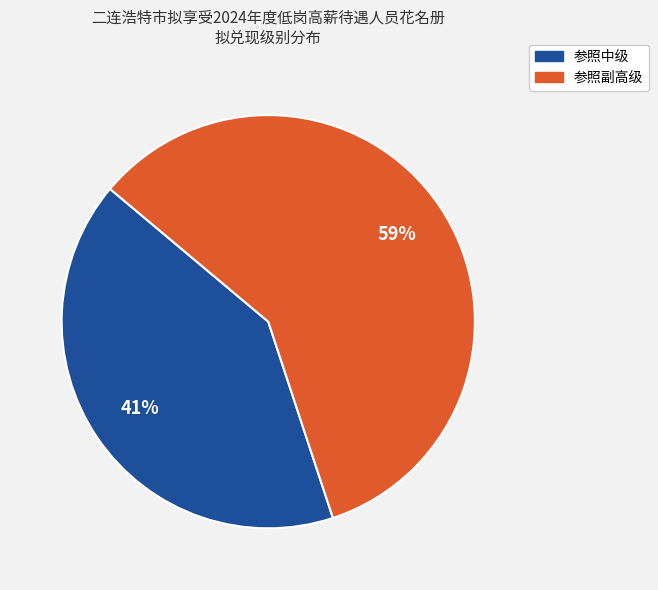

Which slice represents more than half of the pie?

参照副高级